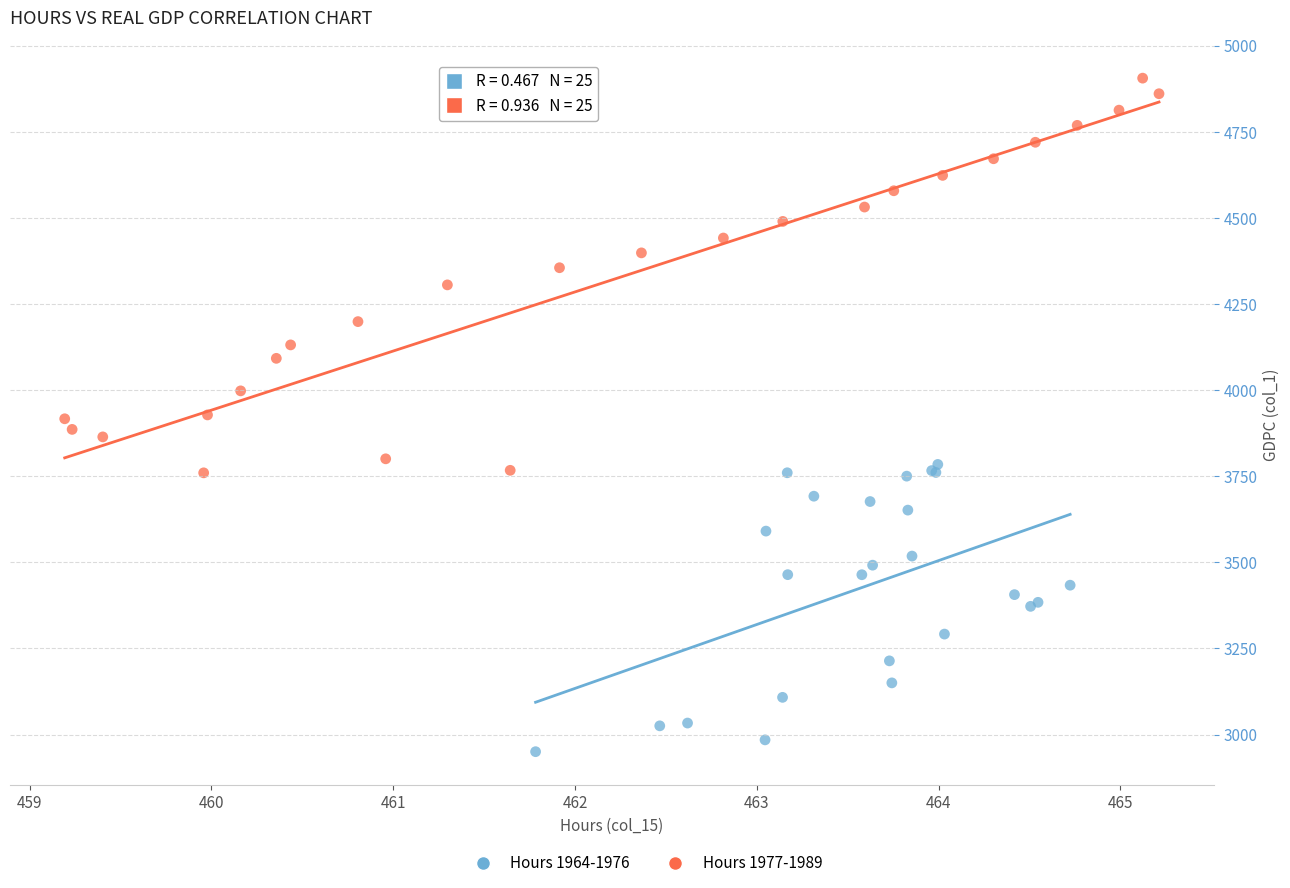

Which series contains the lowest Y value?

Hours 1964-1976